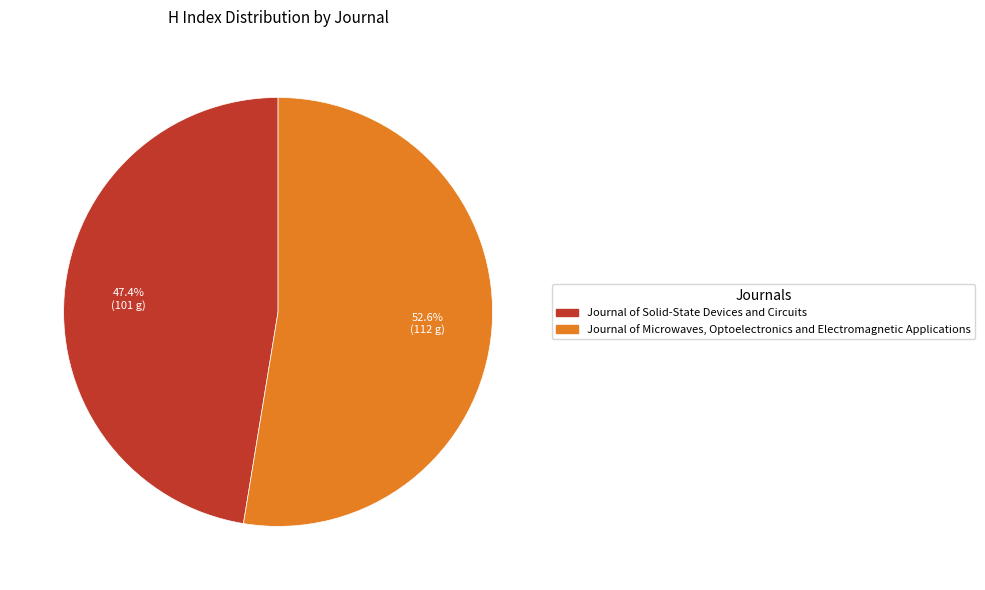

To the nearest percent, what portion does Journal of Microwaves, Optoelectronics and Electromagnetic Applications represent?

53%